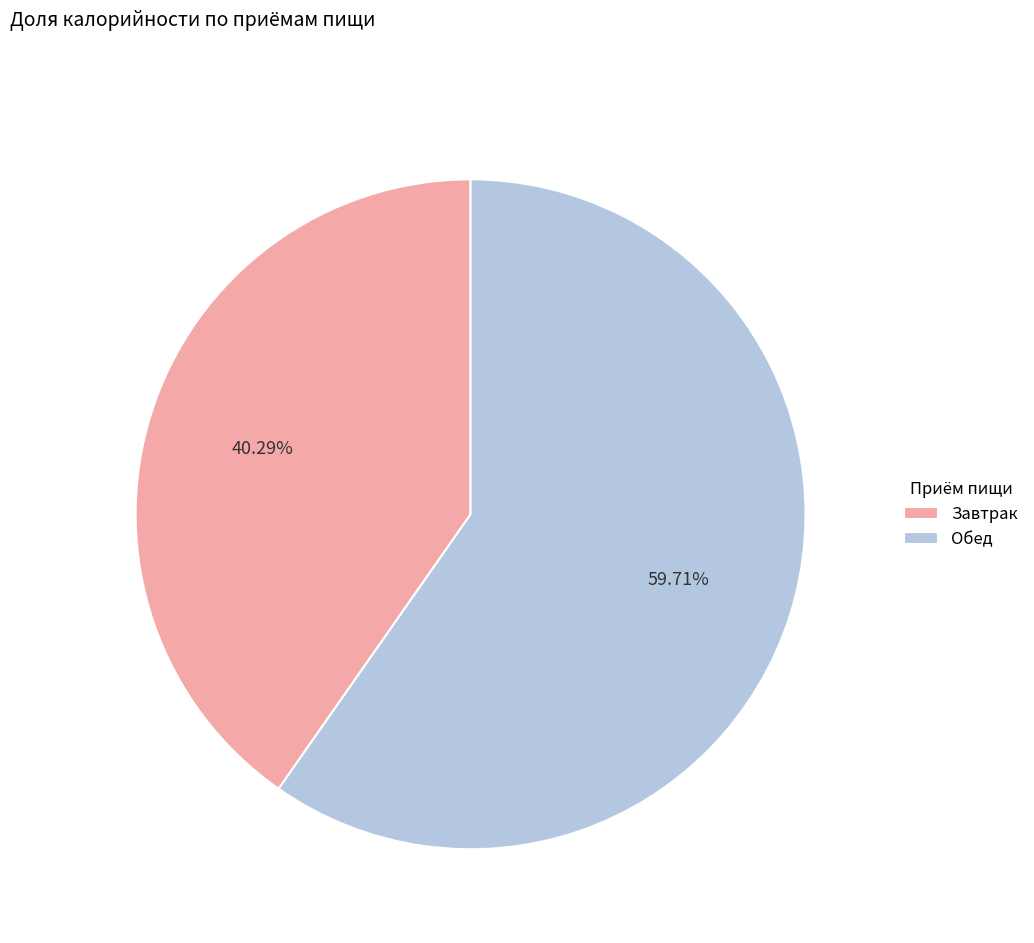

Which slice is the largest?

Обед